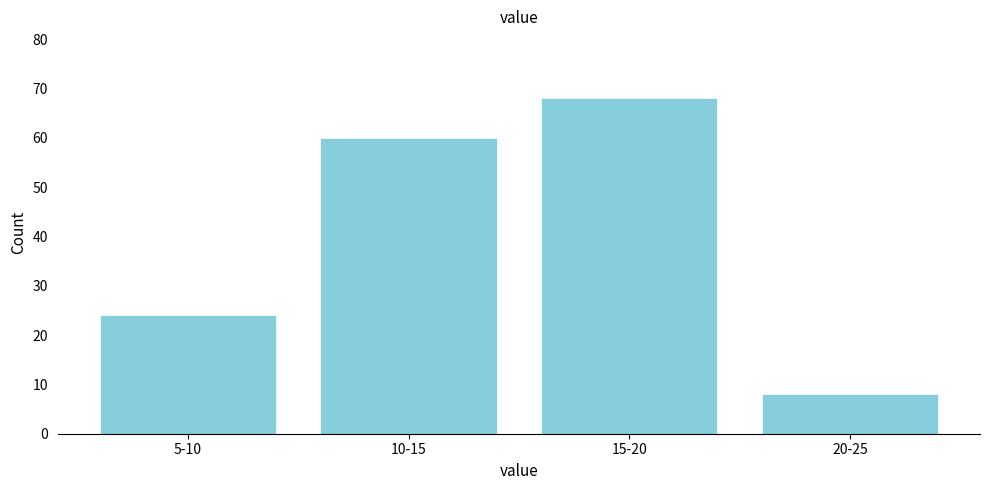

Reading left to right, list all the values displayed in this chart.

5-10=24	10-15=60	15-20=68	20-25=8